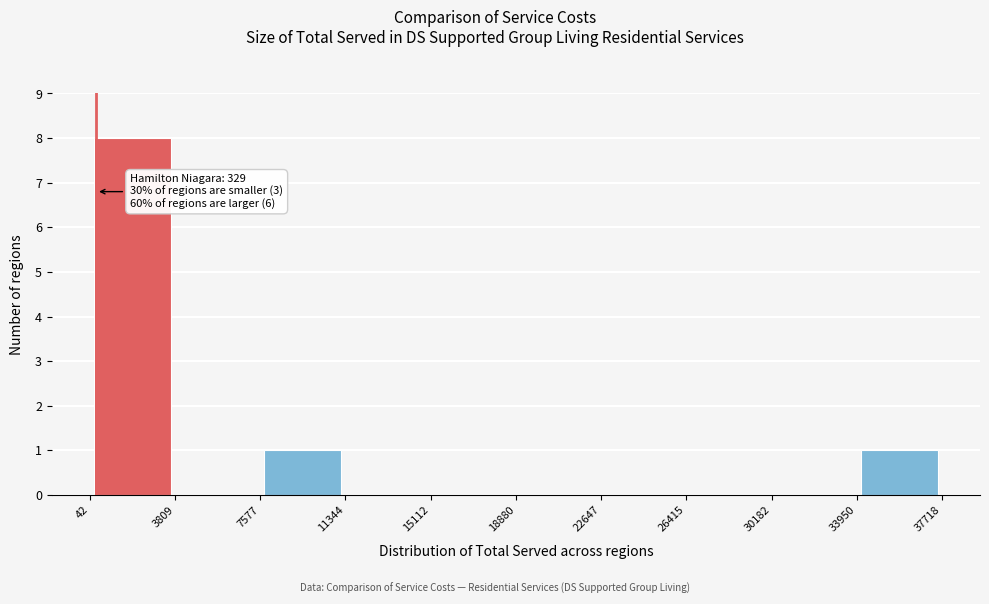

Over which range of the x-axis is the bar tallest?

42 to 3809